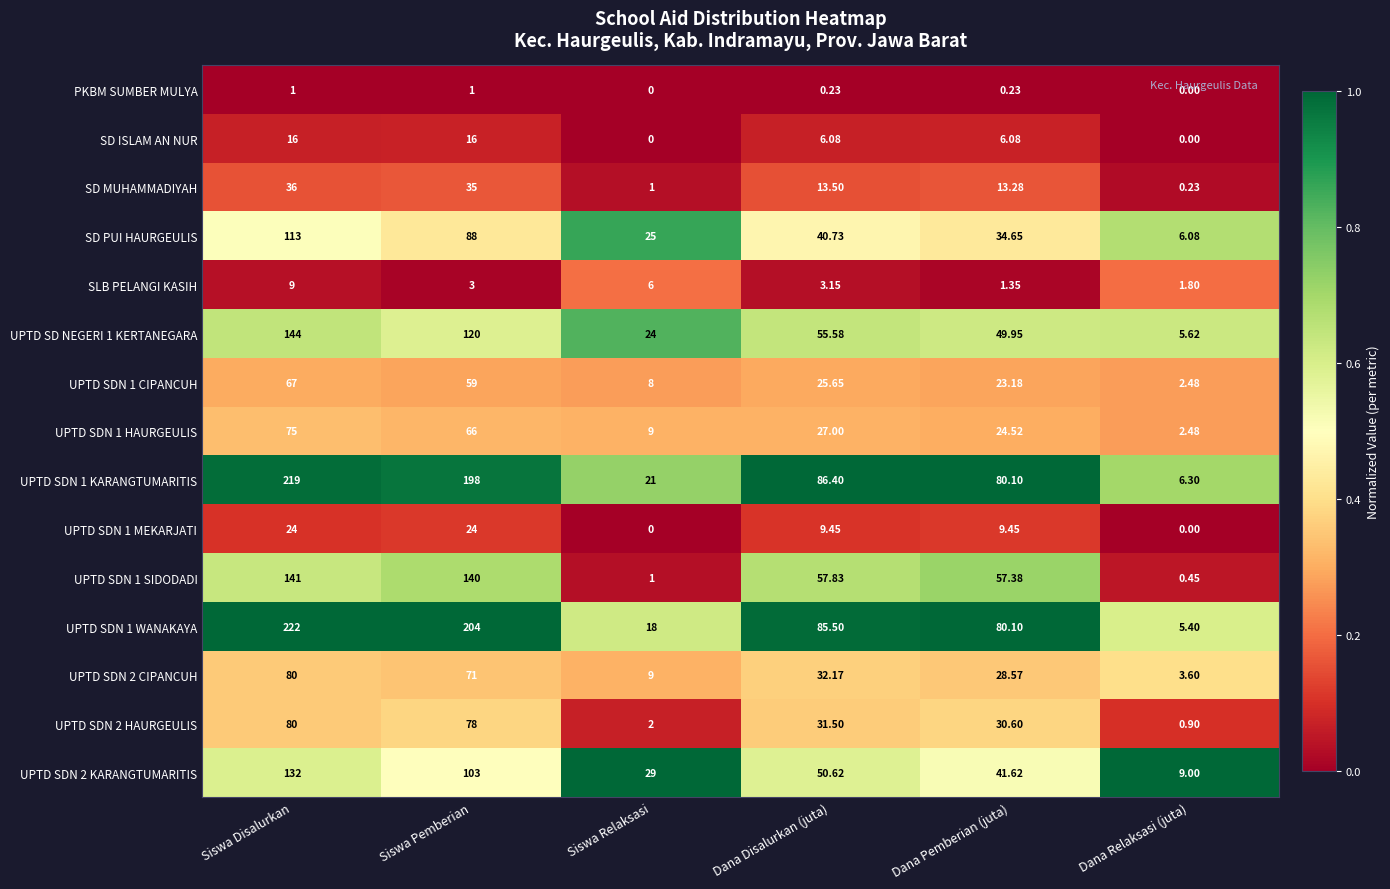

What is the difference between the highest and lowest values at Siswa Relaksasi?

29.0